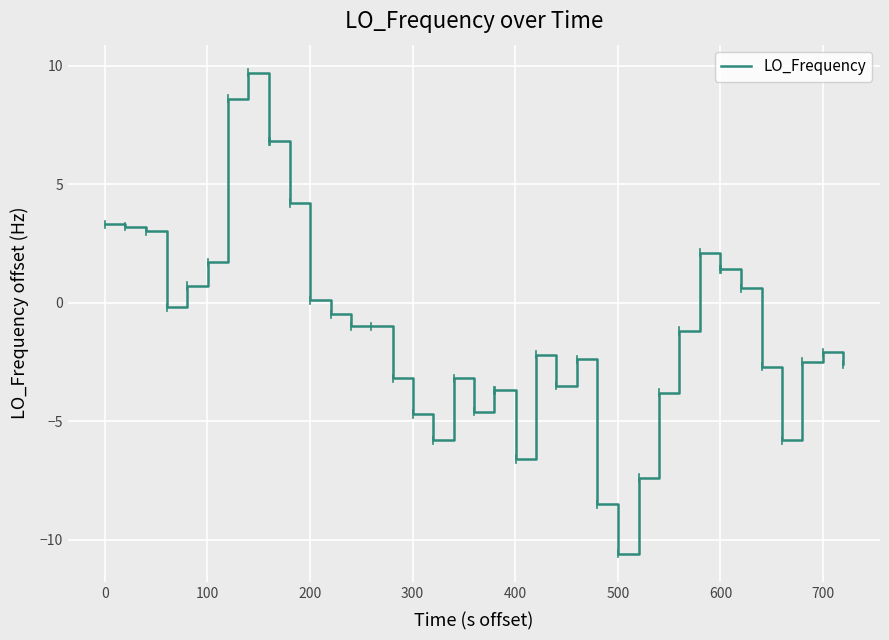

What is the difference between the maximum and minimum values?

20.3